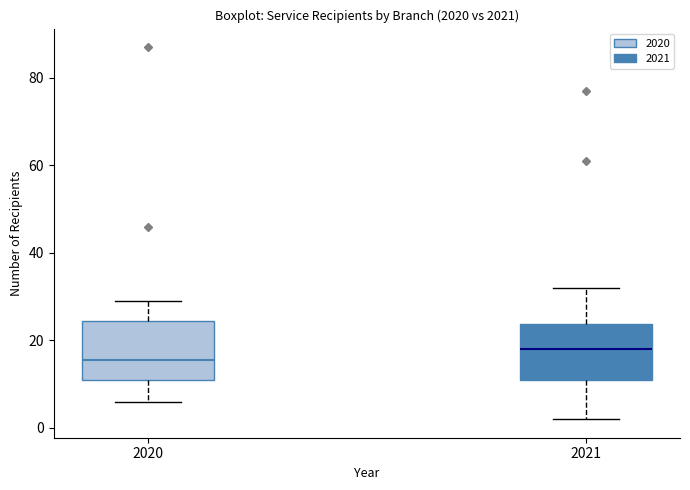

Where does the median line of the box at x = 2021 sit on the y-axis? The values are not printed on the chart, so give them approximately, as read against the axis.

18